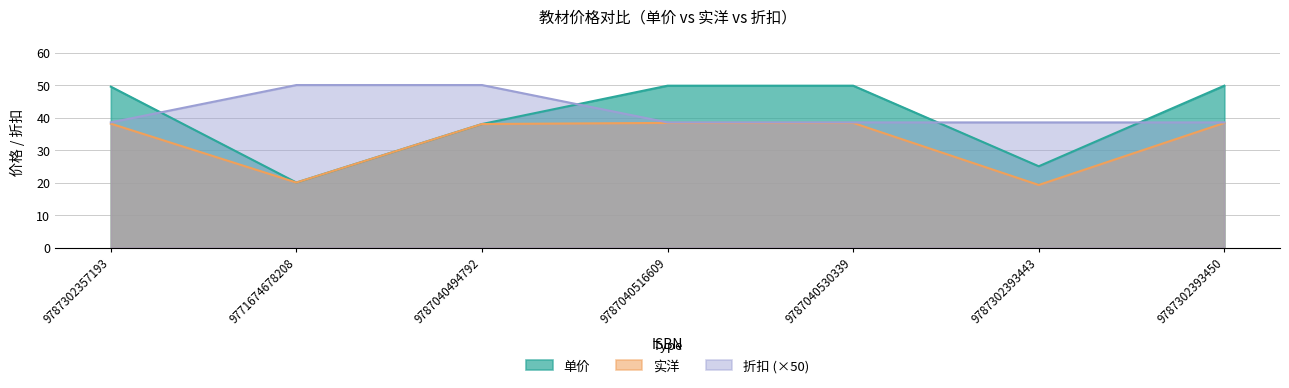

What is the total value across all series at 9787302357193?

126.1